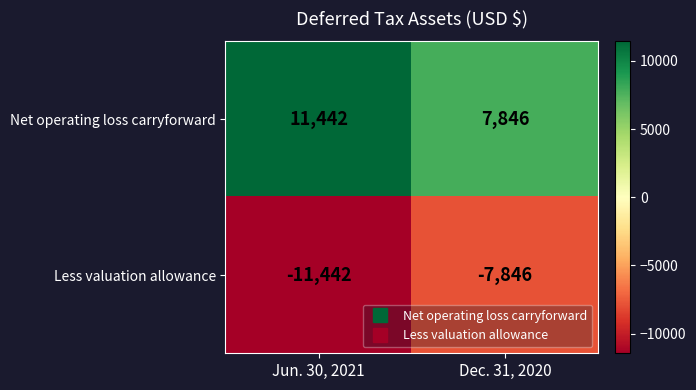

Rank the categories by Less valuation allowance value from highest to lowest.

Dec. 31, 2020, Jun. 30, 2021